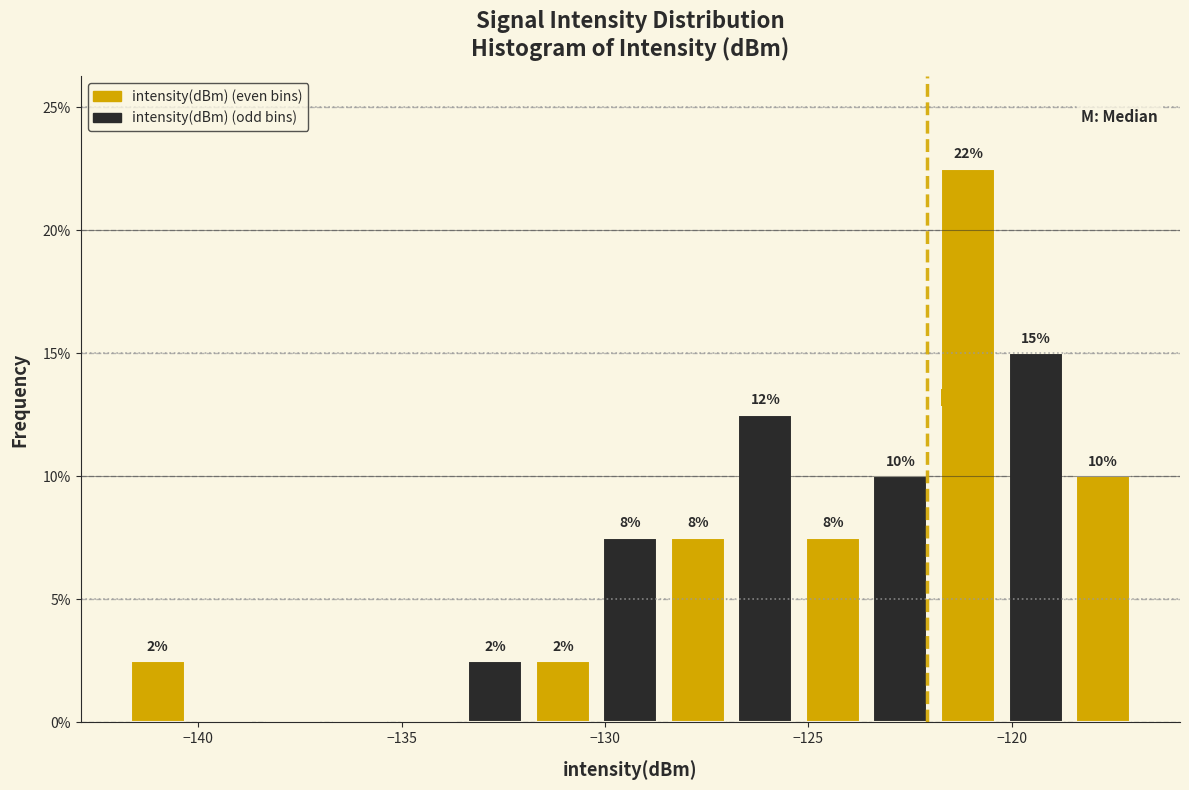

Read against the x-axis, roughly where is the centre of the tallest bar?

-121.0